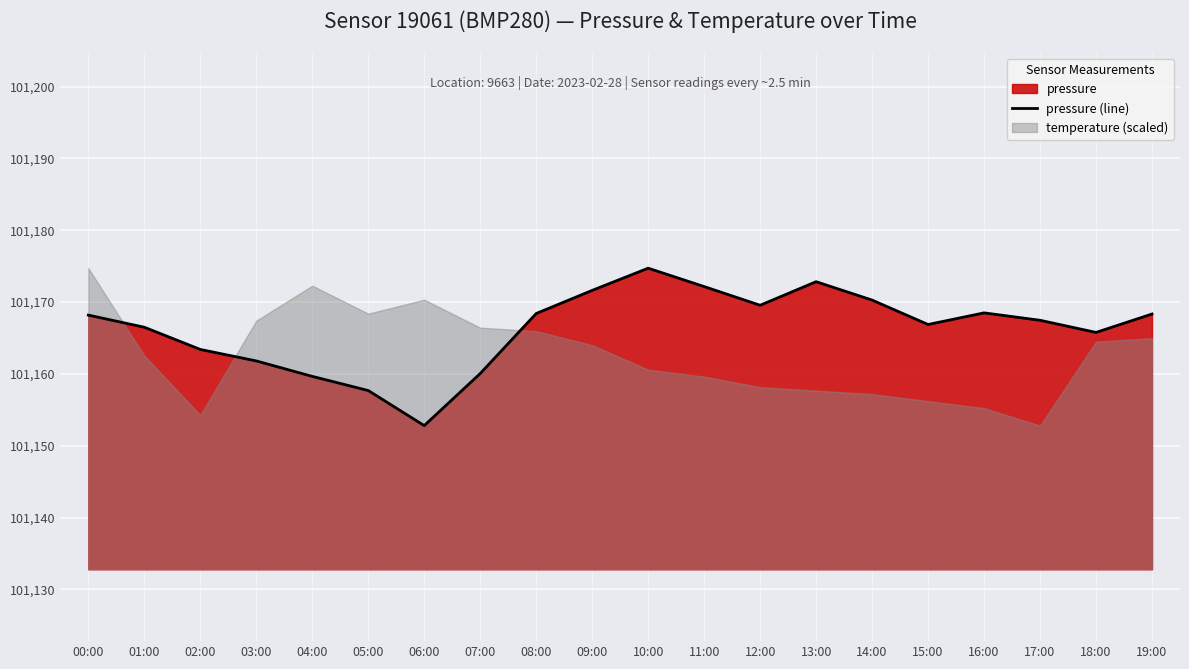

What position from the left is 05:00?

6